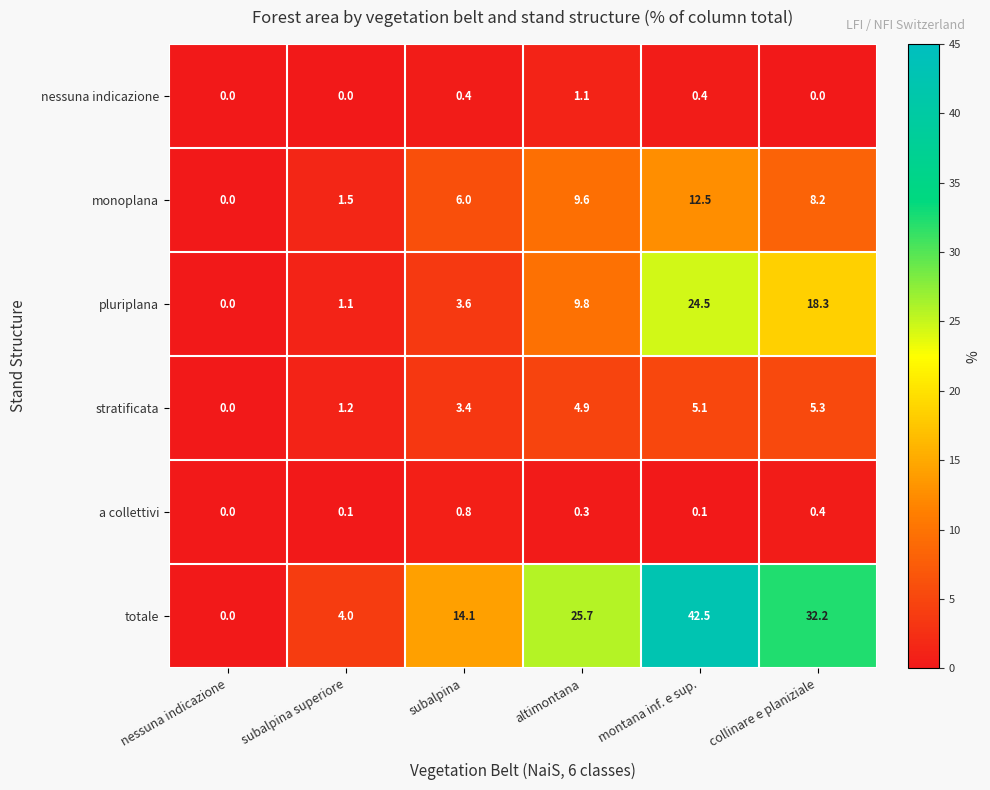

What is the difference between the maximum and minimum values in the a collettivi series?

0.8